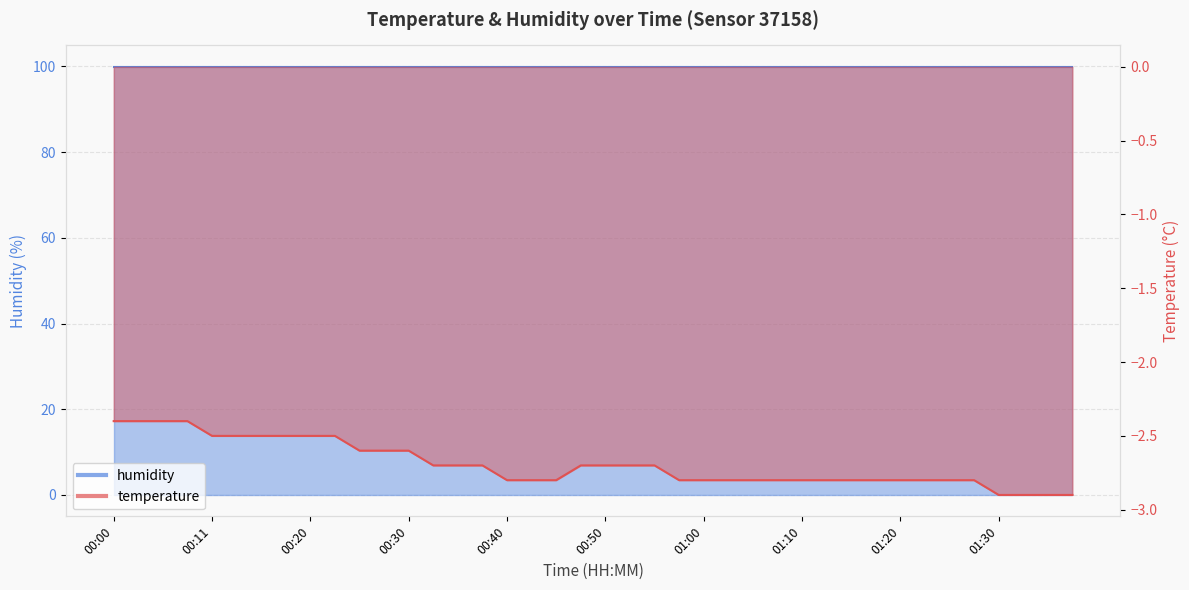

Where is the data nearest to the value -2?

00:00